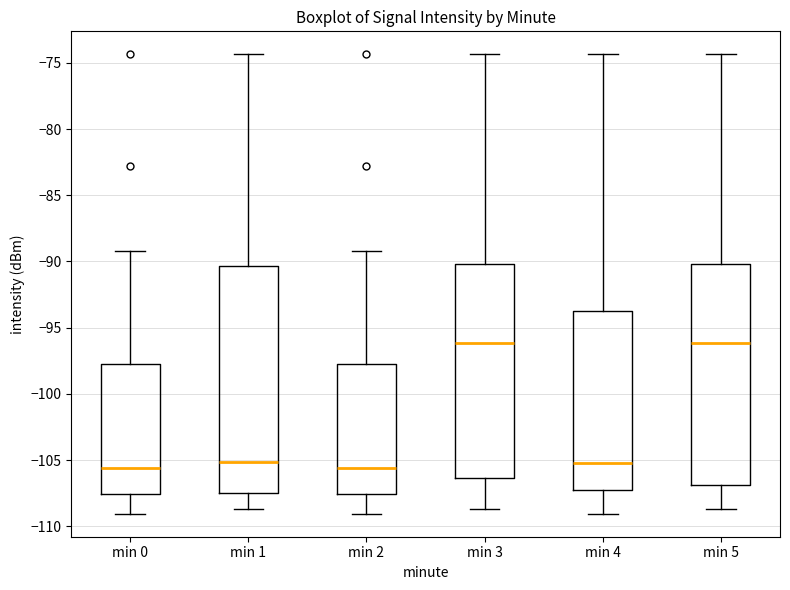

Where does the upper whisker of the box for min 4 end on the y-axis? The values are not printed on the chart, so give them approximately, as read against the axis.

-74.5